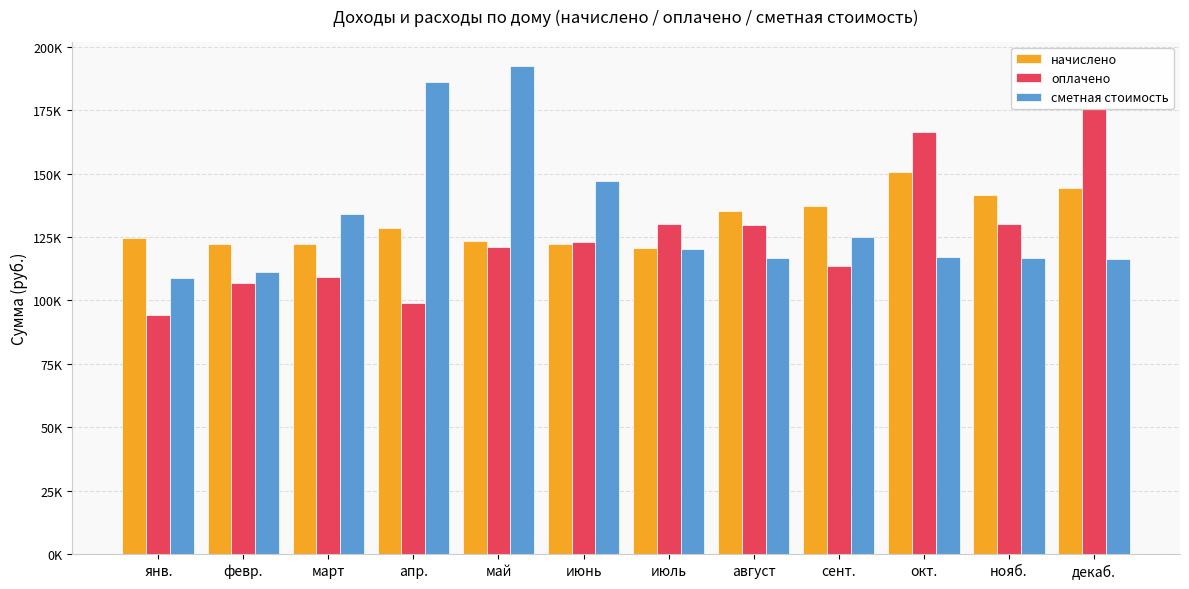

Where does the оплачено series first go above 122958?

июнь